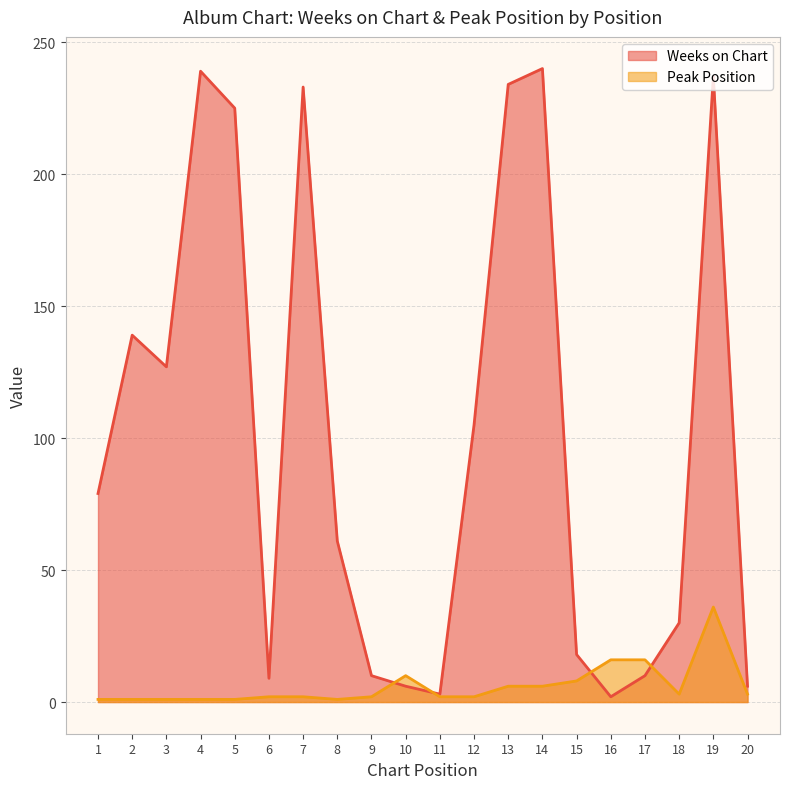

Reading left to right, what are all the values shown in this chart?

Weeks on Chart: 1=79	2=139	3=127	4=239	5=225	6=9	7=233	8=61	9=10	10=6	11=3	12=105	13=234	14=240	15=18	16=2	17=10	18=30	19=237	20=6
Peak Position: 1=1	2=1	3=1	4=1	5=1	6=2	7=2	8=1	9=2	10=10	11=2	12=2	13=6	14=6	15=8	16=16	17=16	18=3	19=36	20=3